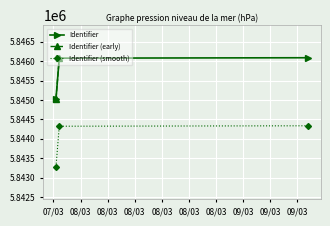

The value at 2020-03-07 20:22:23 is 5845037. True or false?

True